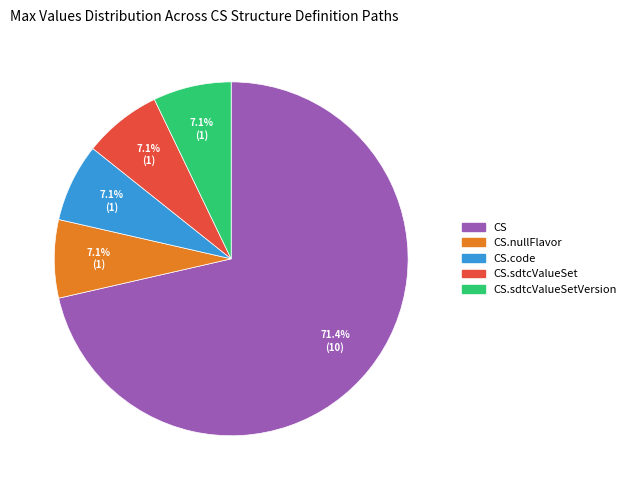

Does any single category account for the majority?

Yes